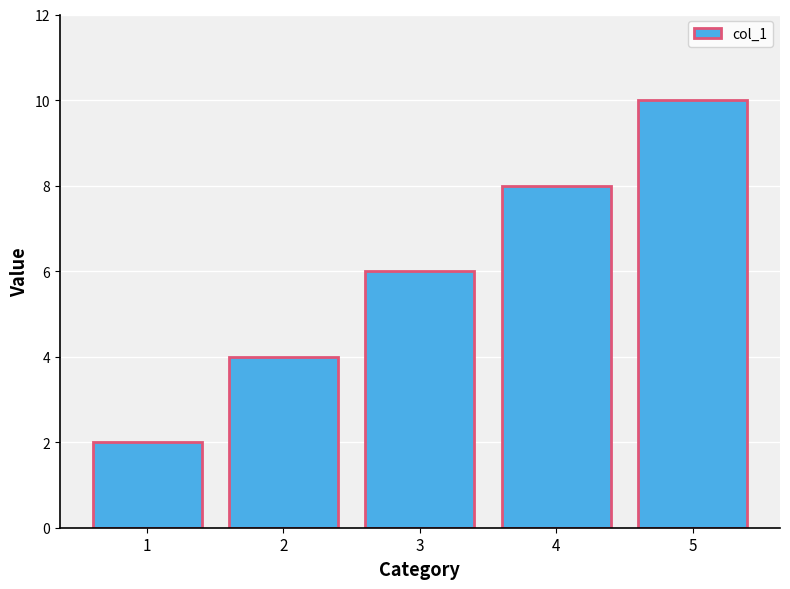

How many values are between 4 and 8?

3